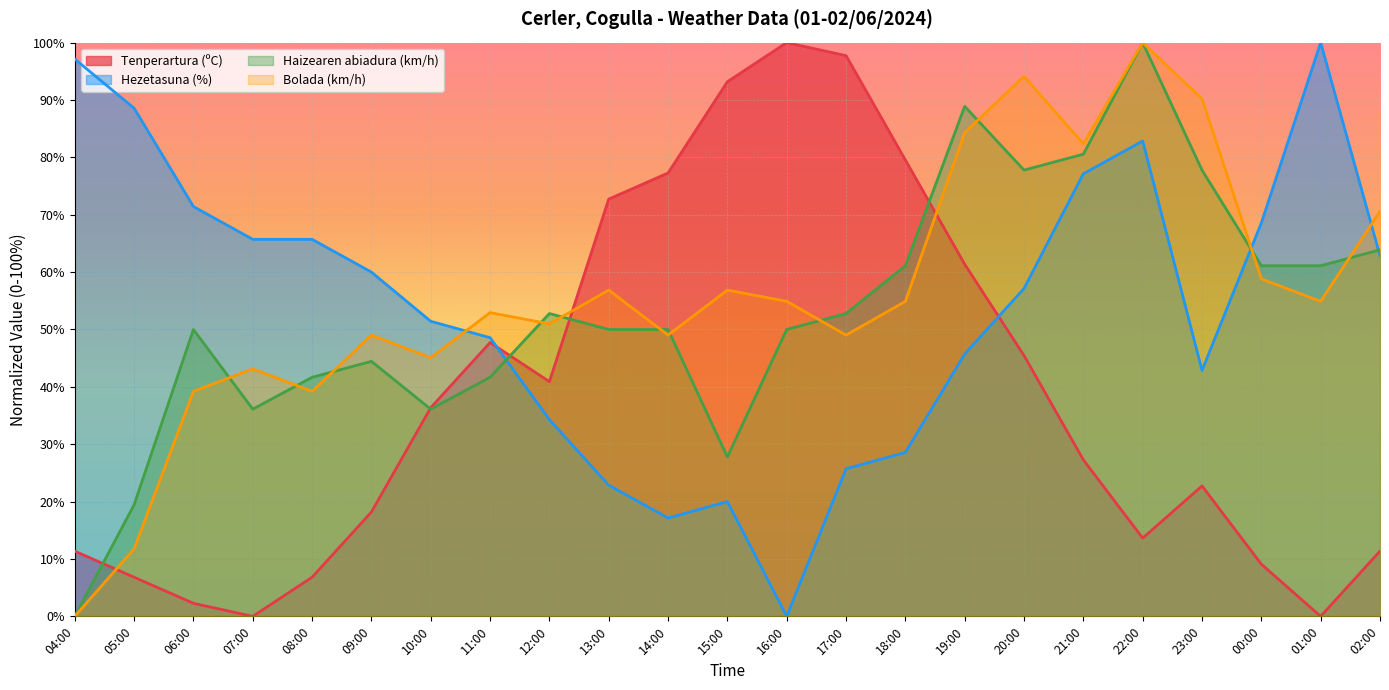

How many lines are shown in the chart?

4